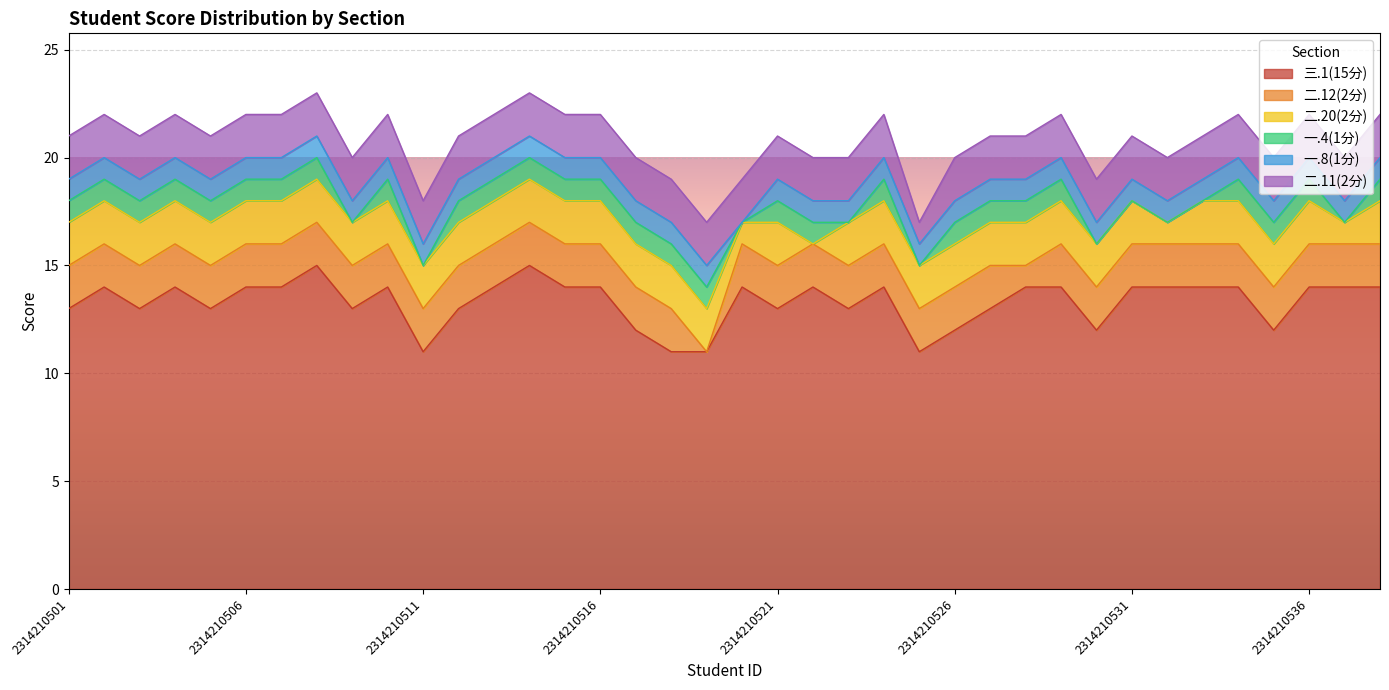

What is the total value across all series at 2314210536?

22